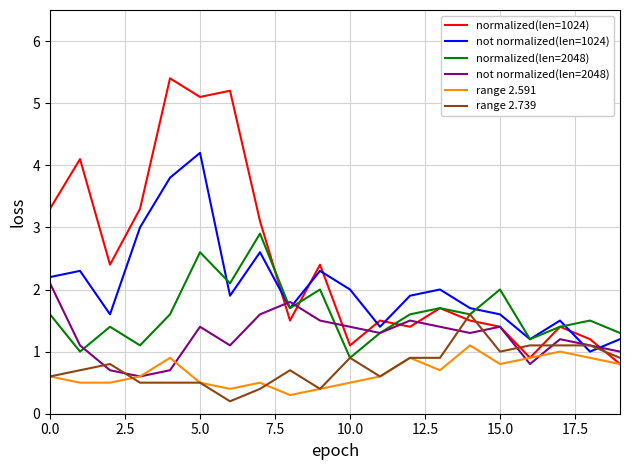

What is the maximum value for not normalized(len=1024)?

4.2